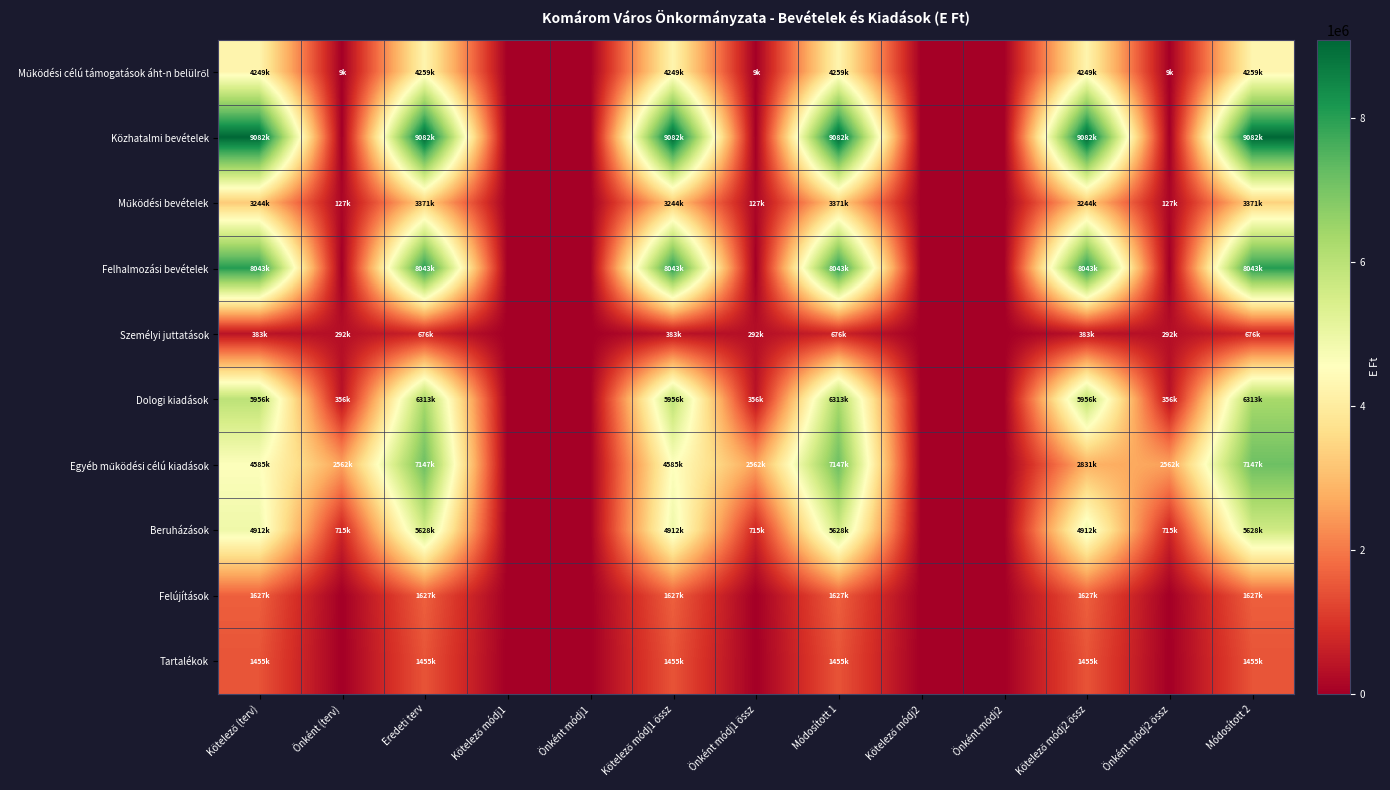

Rank the series by their maximum value, from lowest to highest.

Személyi juttatások, Tartalékok, Felújítások, Működési bevételek, Működési célú támogatások áht-n belülről, Beruházások, Dologi kiadások, Egyéb működési célú kiadások, Felhalmozási bevételek, Közhatalmi bevételek